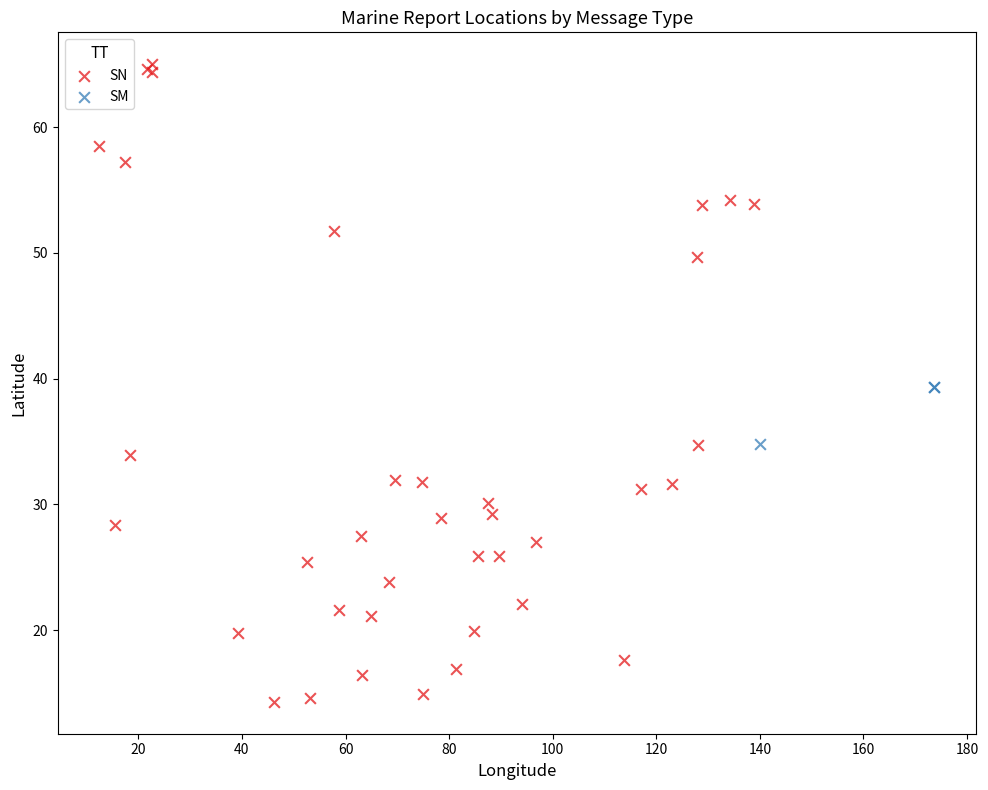

Which series contains the highest Y value?

SN